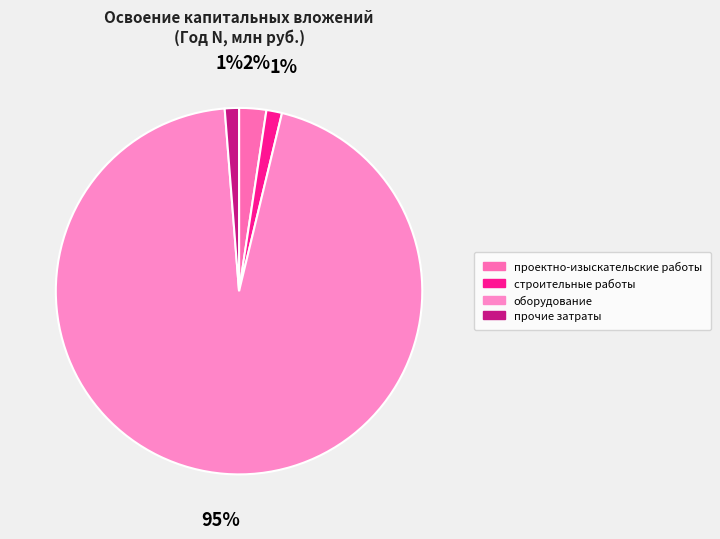

Which slice represents more than half of the pie?

оборудование